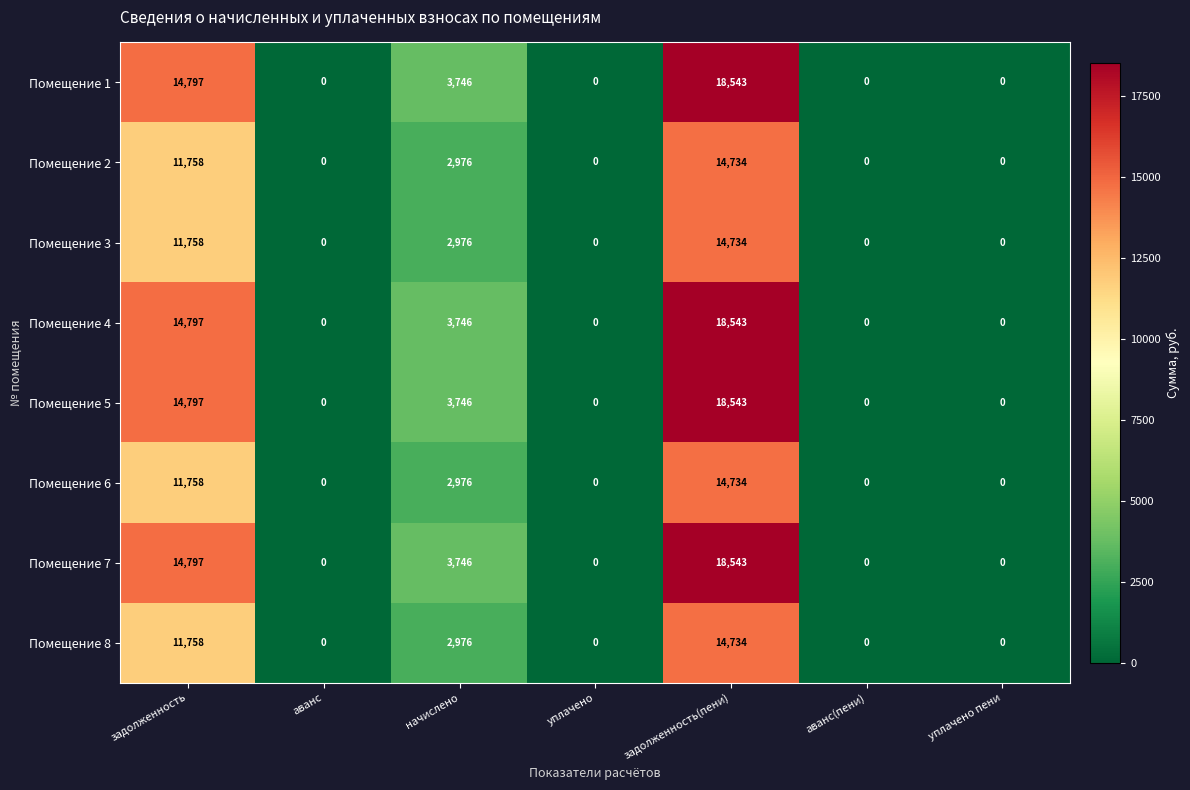

At which category is the sum across all series the highest?

задолженность(пени)